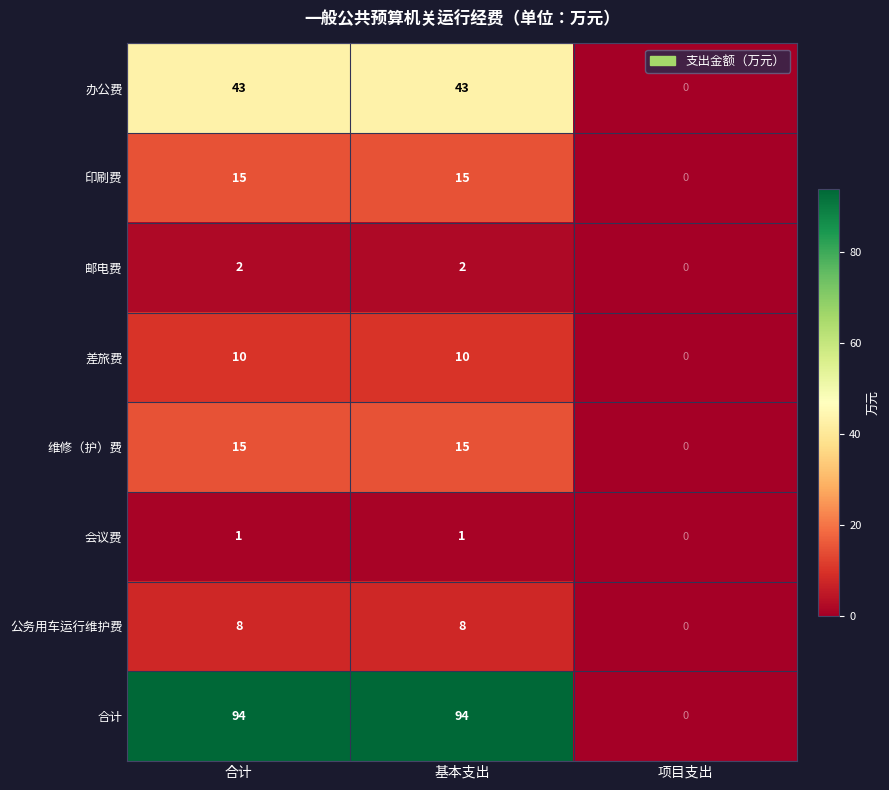

The value of 印刷费 at 合计 is 23. True or false?

False